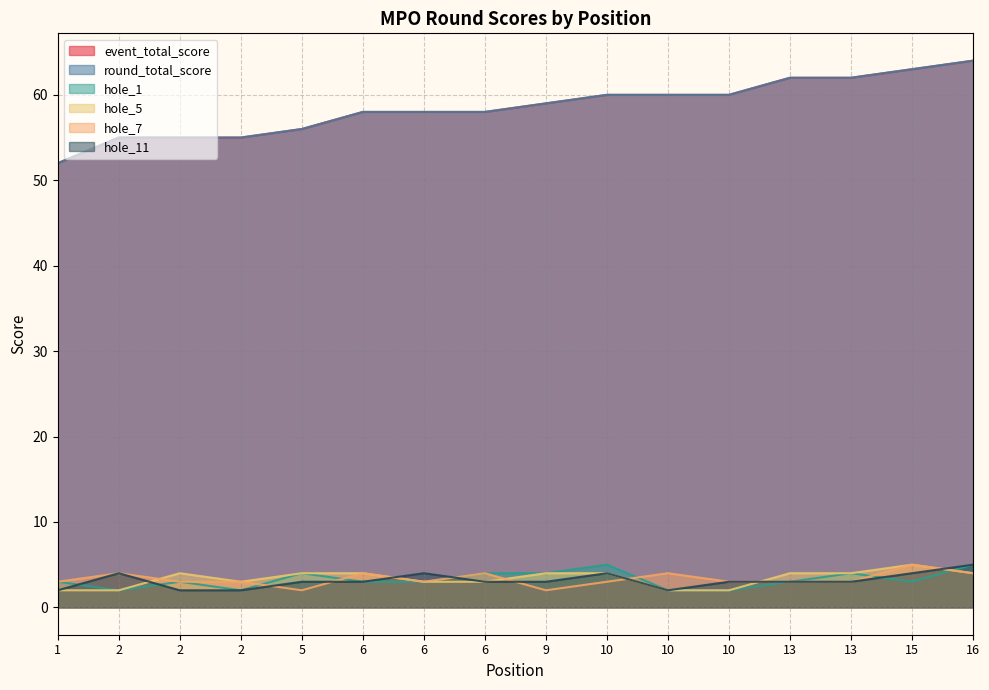

How many lines are shown in the chart?

6